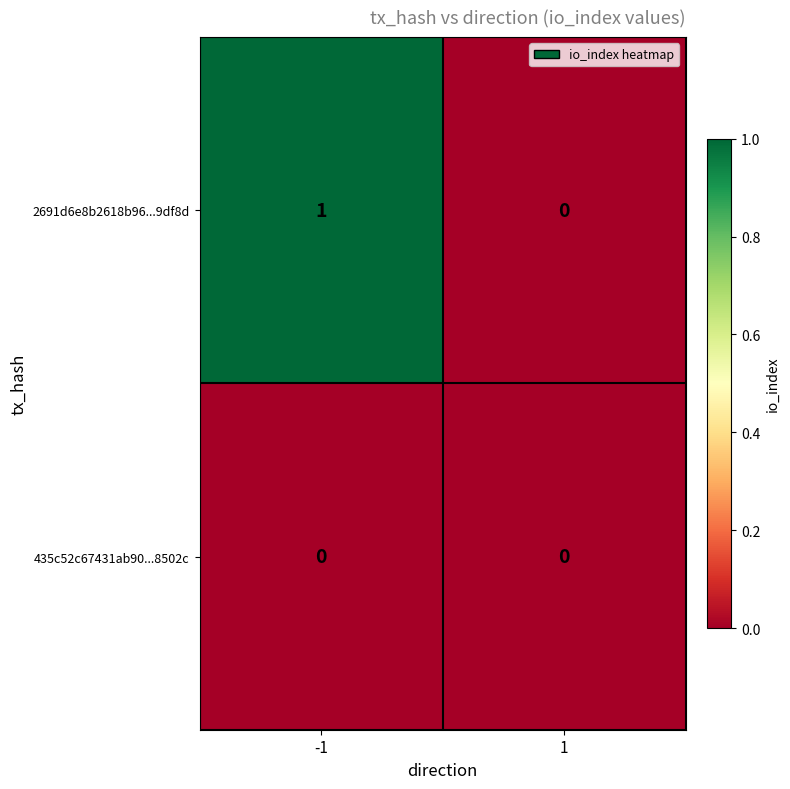

What is the greatest value displayed?

1